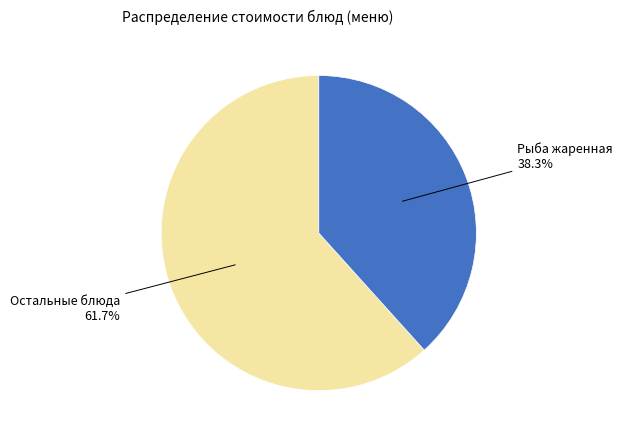

Is there any slice that represents more than half of the pie?

Yes